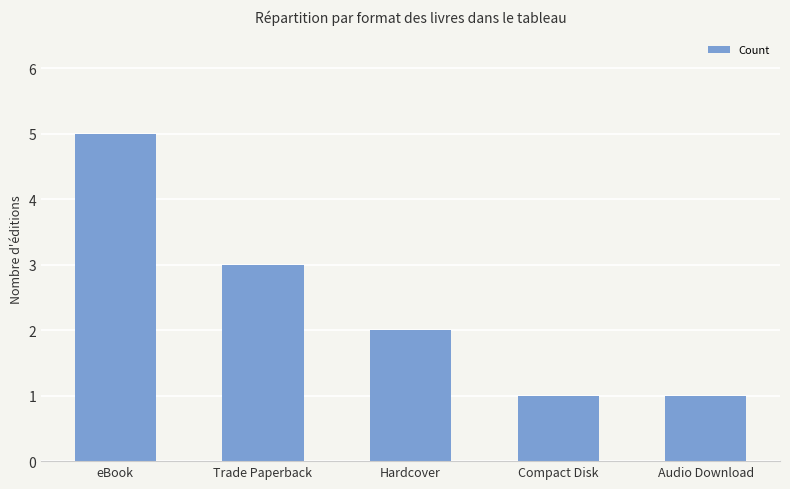

What value does the data have at Trade Paperback?

3